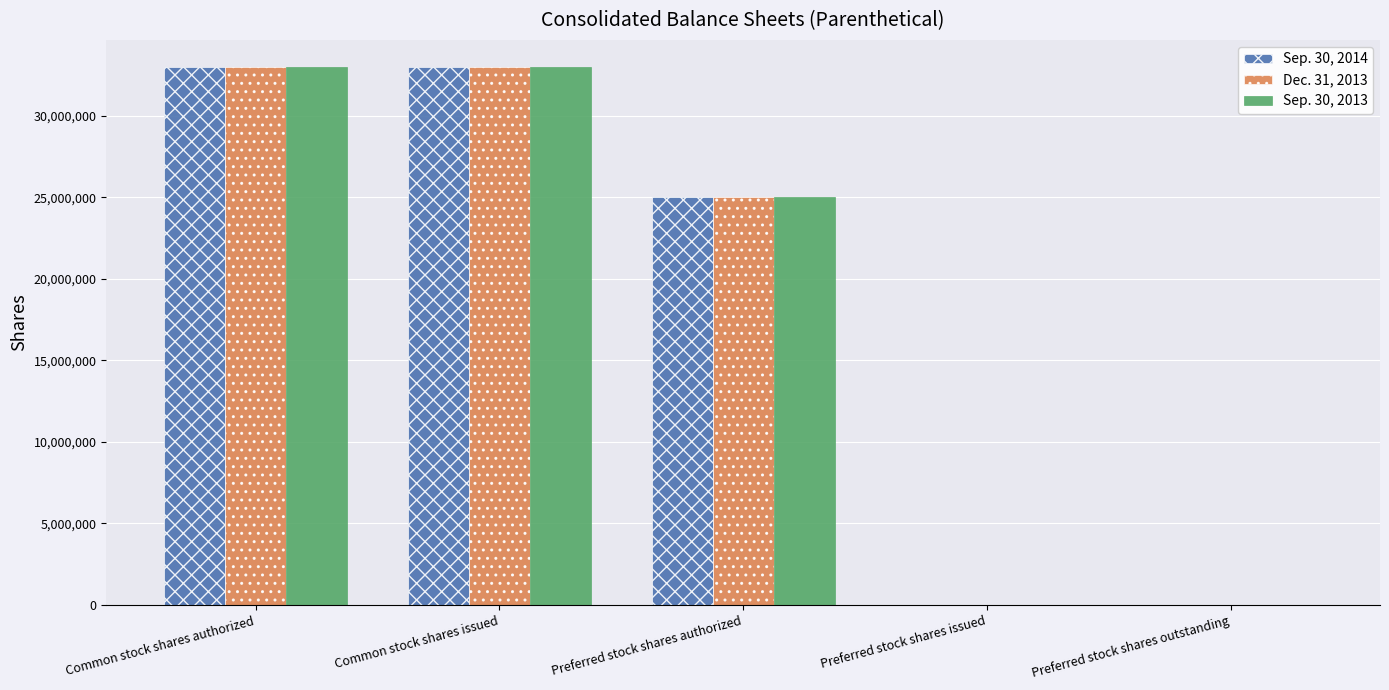

What is the average value of the Sep. 30, 2014 series?

18200000